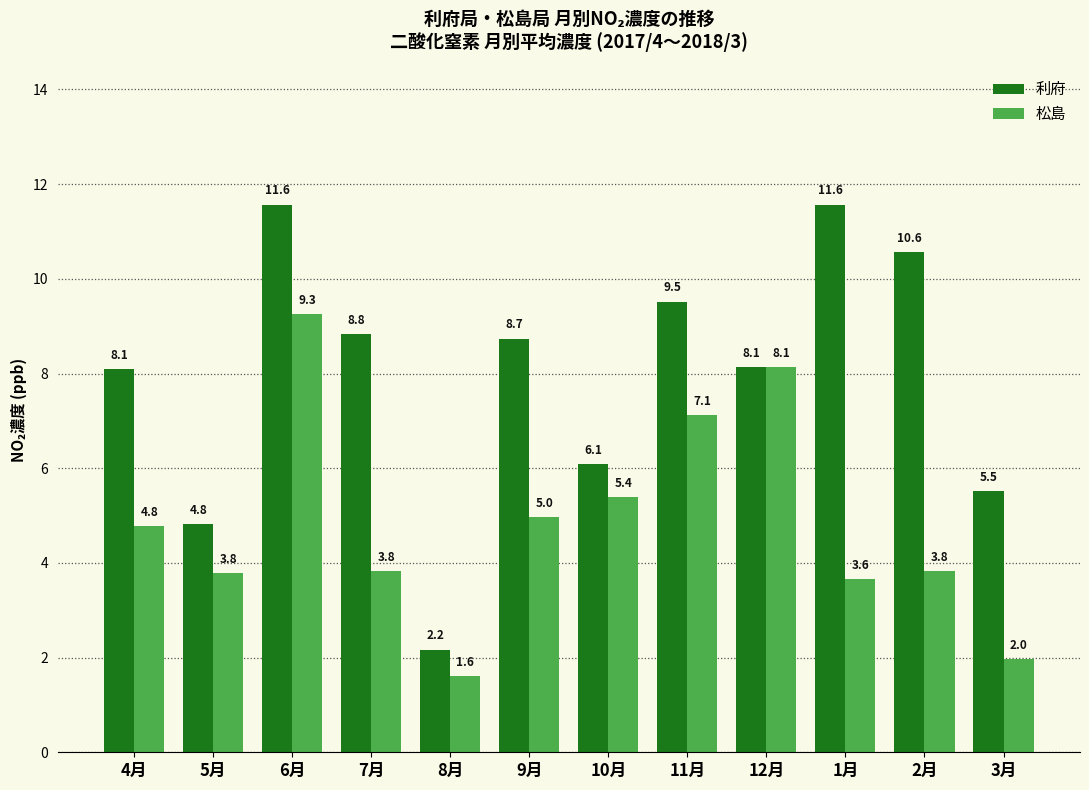

How many values in the 利府 series exceed 8?

8